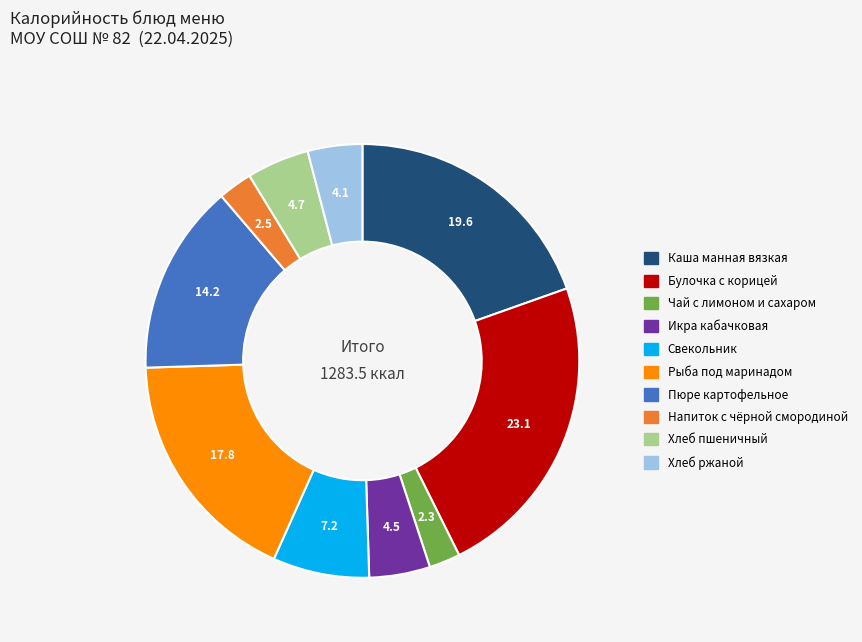

Which has a higher value, Хлеб ржаной or Каша манная вязкая?

Каша манная вязкая